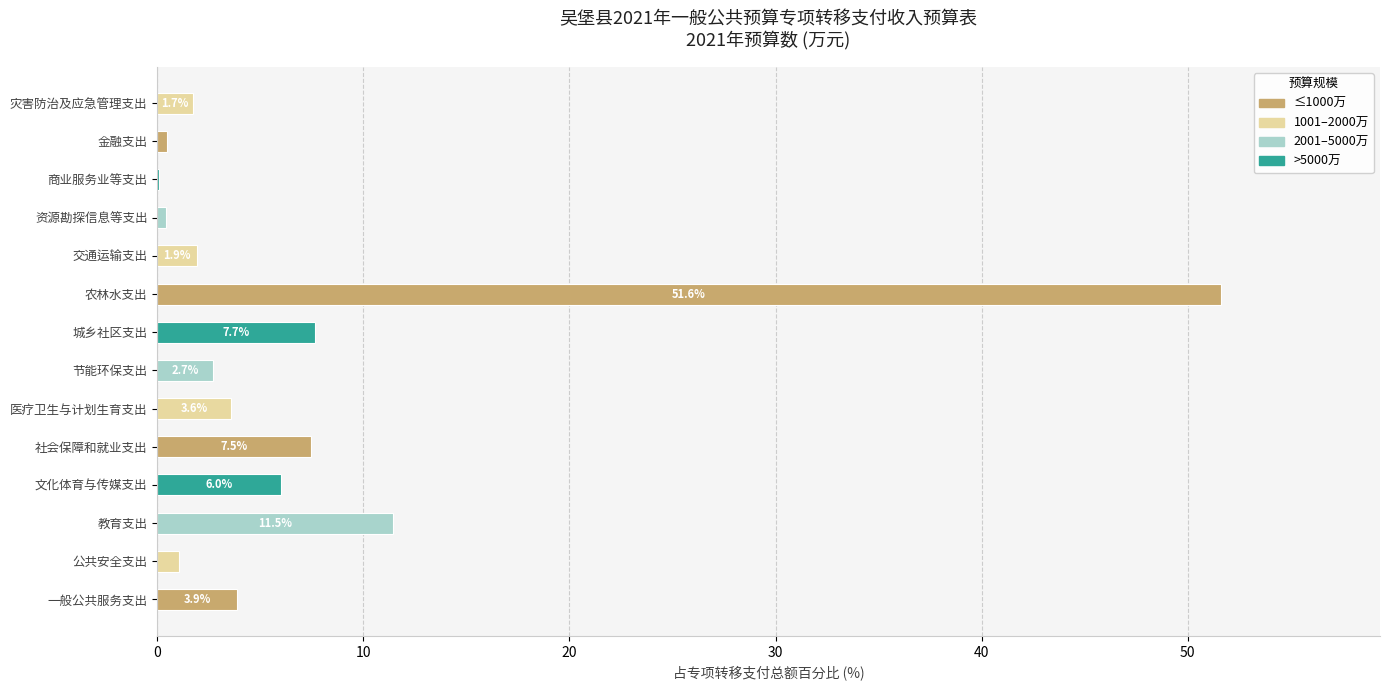

What is the ratio of the value at 医疗卫生与计划生育支出 to the value at 教育支出?

0.3